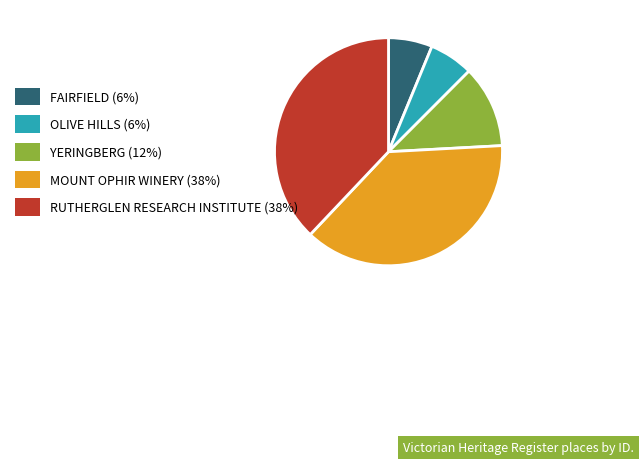

What is the ratio of the value at OLIVE HILLS to the value at YERINGBERG?

0.5